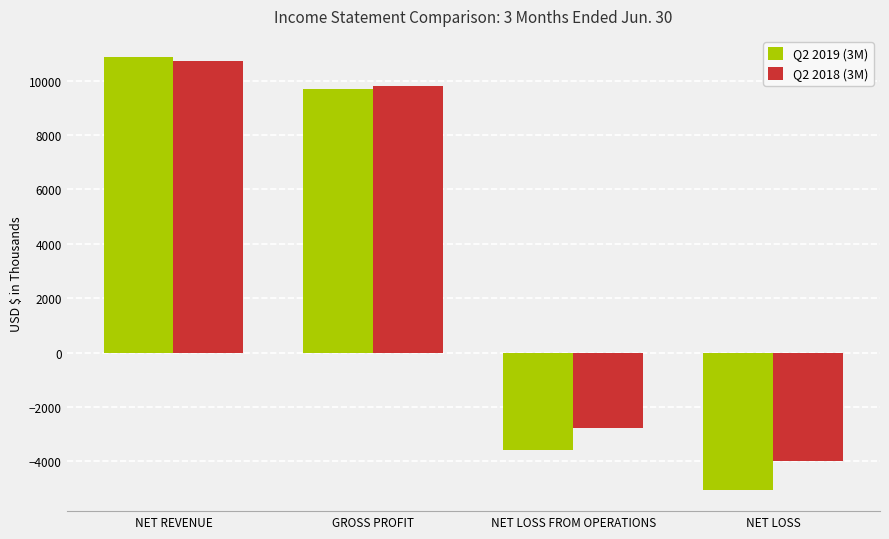

What is the minimum value shown in the chart?

-5038